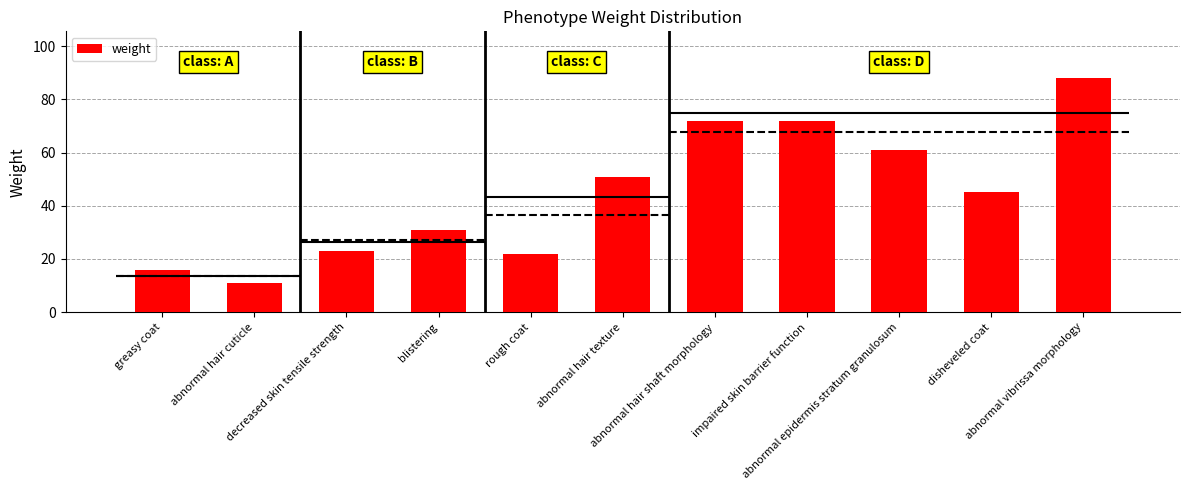

What is the ratio of the value at abnormal hair cuticle to the value at impaired skin barrier function?

0.2